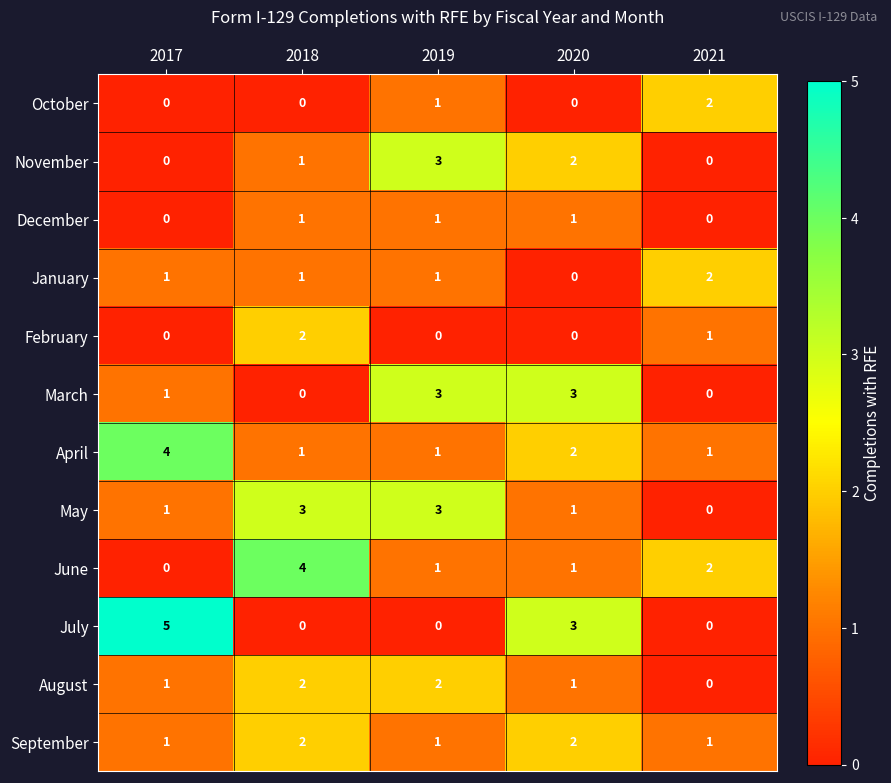

The November series shows 2 at 2018. True or false?

False